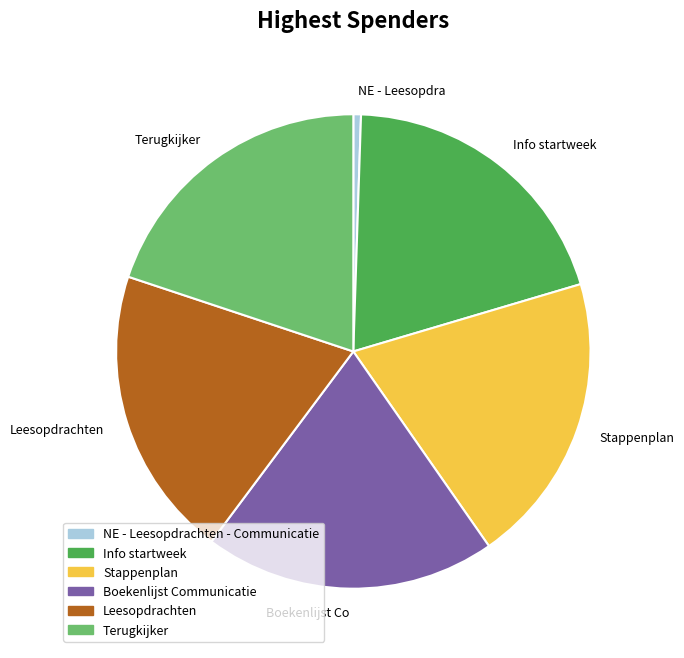

Which category has the smallest portion of the pie?

NE - Leesopdrachten - Communicatie